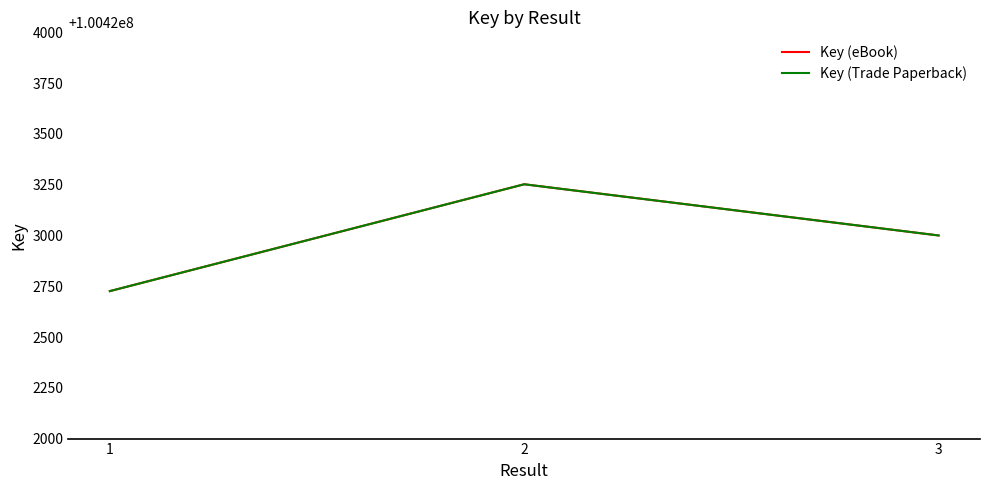

The value of Key (Trade Paperback) at 1 is 165965909. True or false?

False